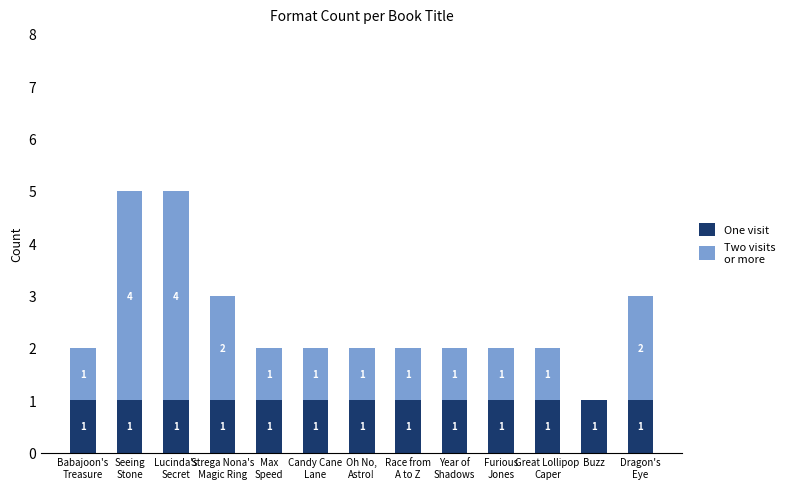

Are the bars grouped side by side (vs. stacked)?

No